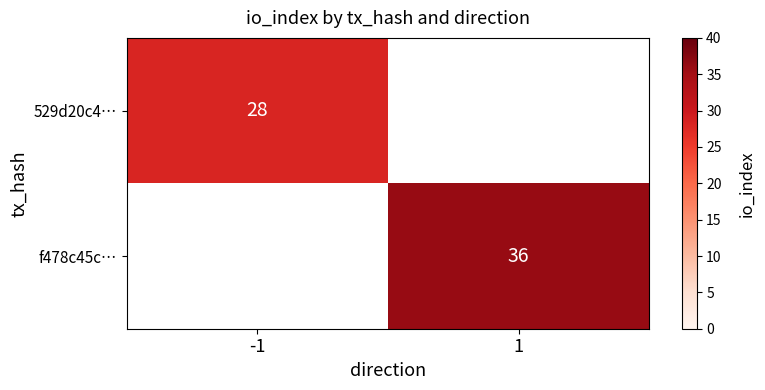

True or false: 529d20c4… has a value of 10 at -1.

False